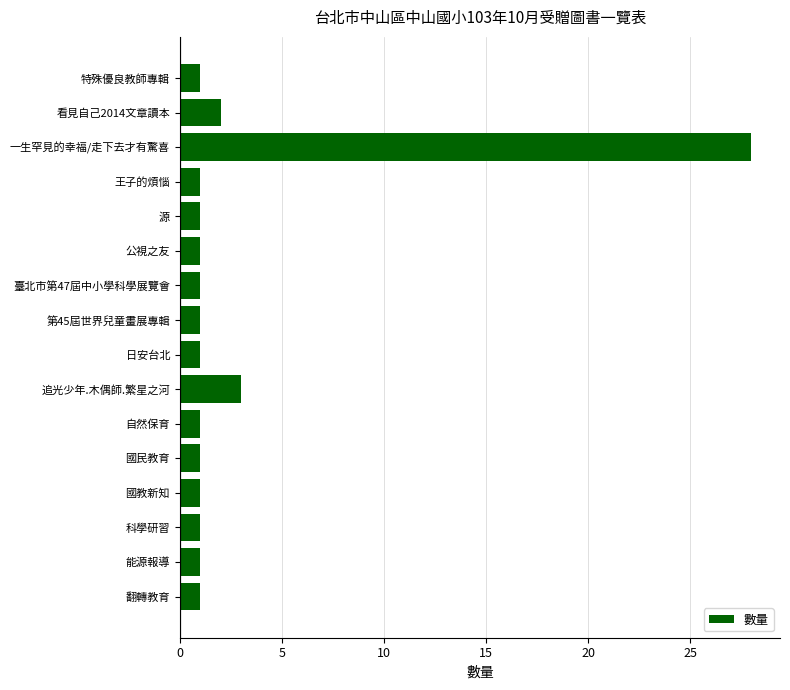

The value at 科學研習 is 1. True or false?

True